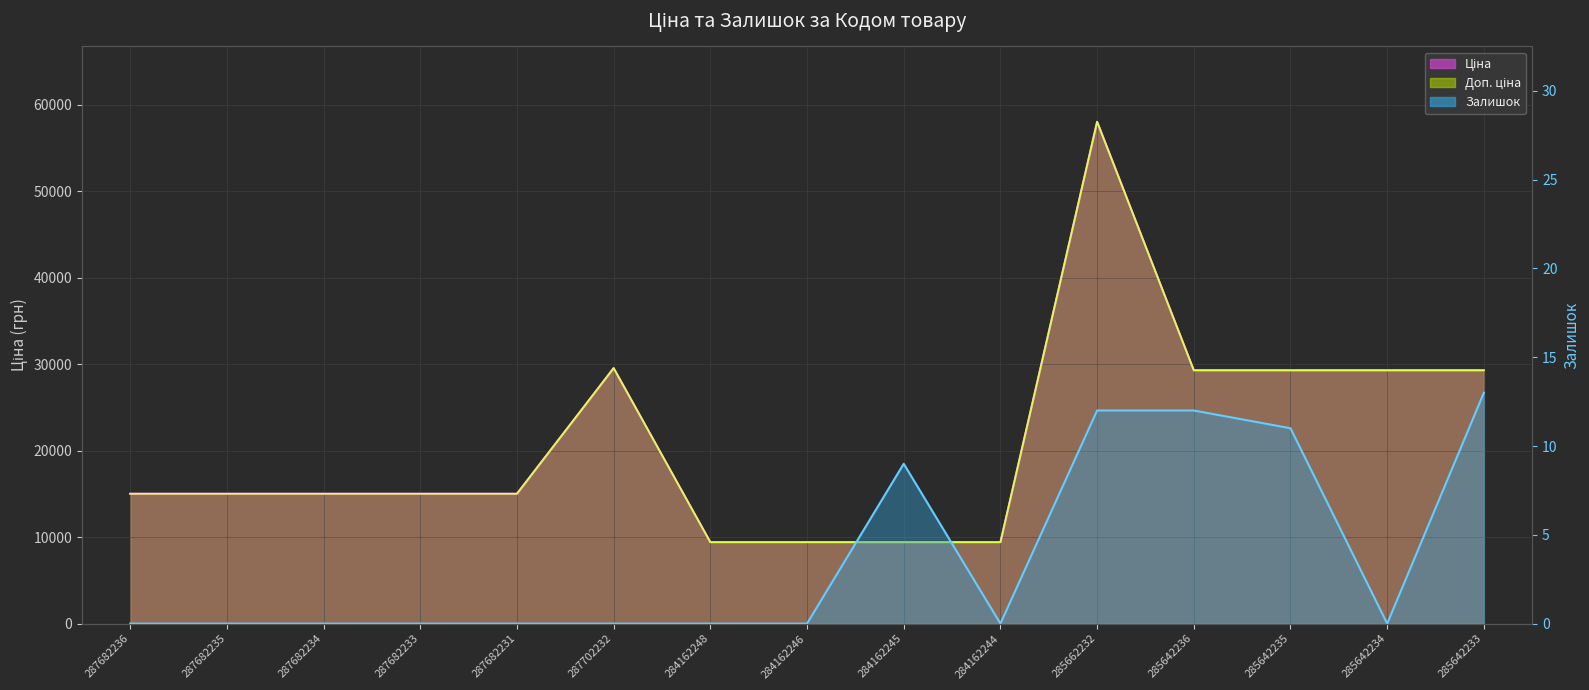

Where is the first local maximum for Доп. ціна?

287702232